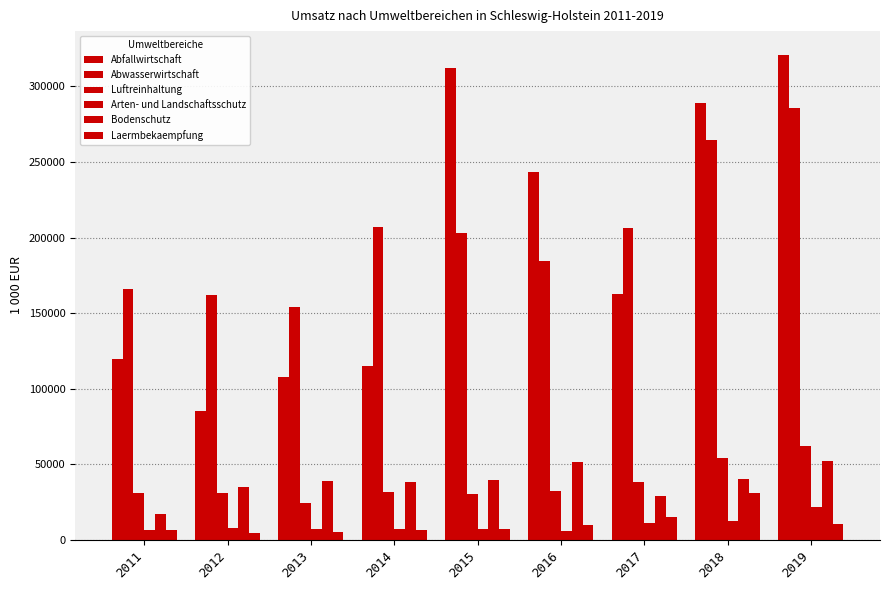

How many series are shown in this chart?

6